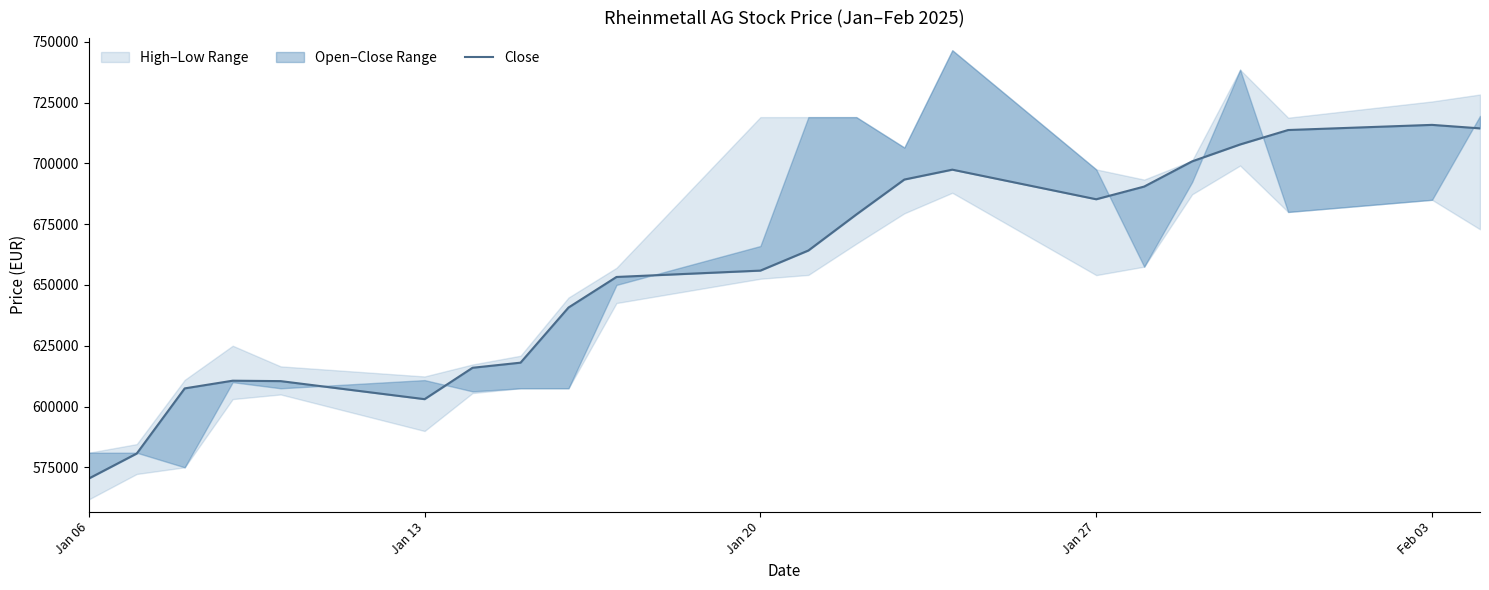

What is the value of the 21st point from the left?

715815